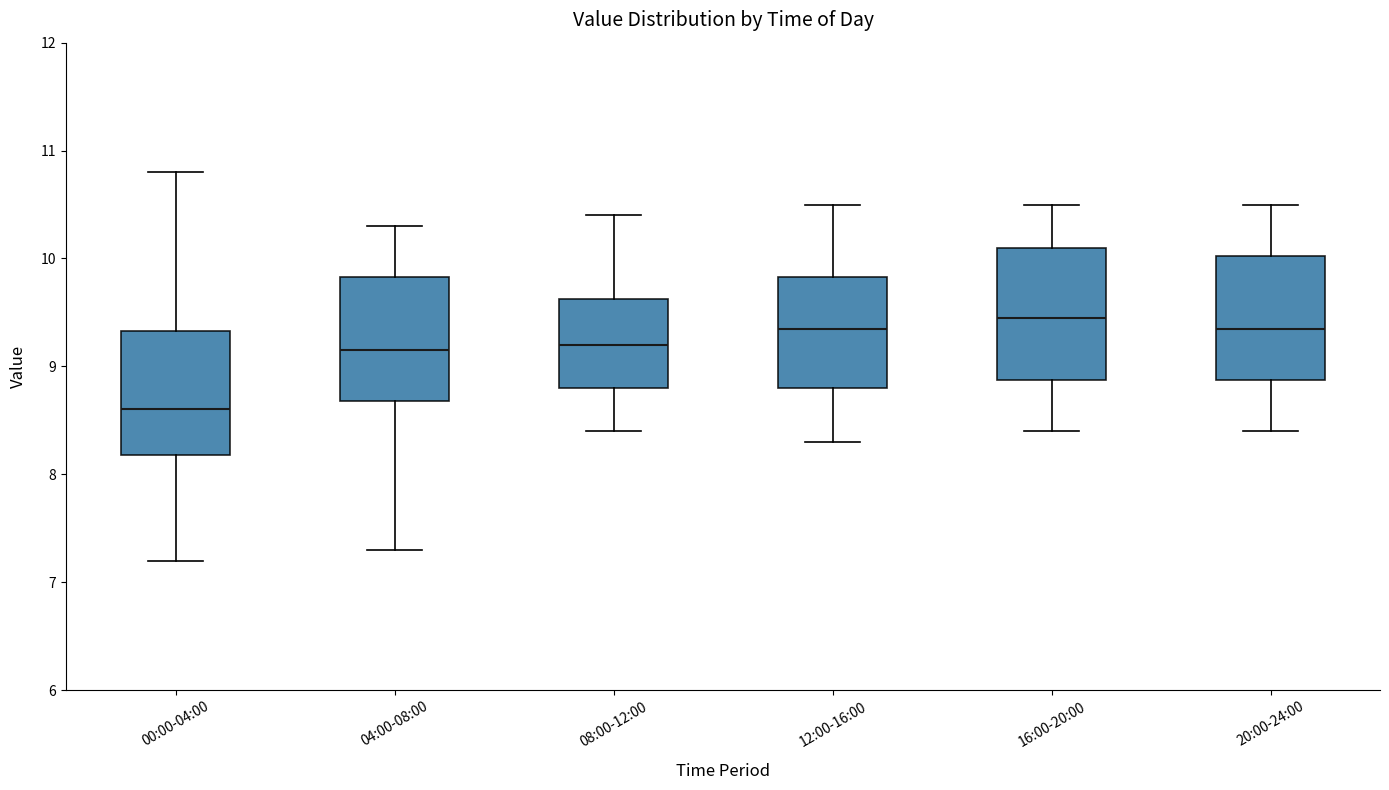

Where does the upper whisker of the box for 16:00-20:00 end on the y-axis? The values are not printed on the chart, so give them approximately, as read against the axis.

10.5